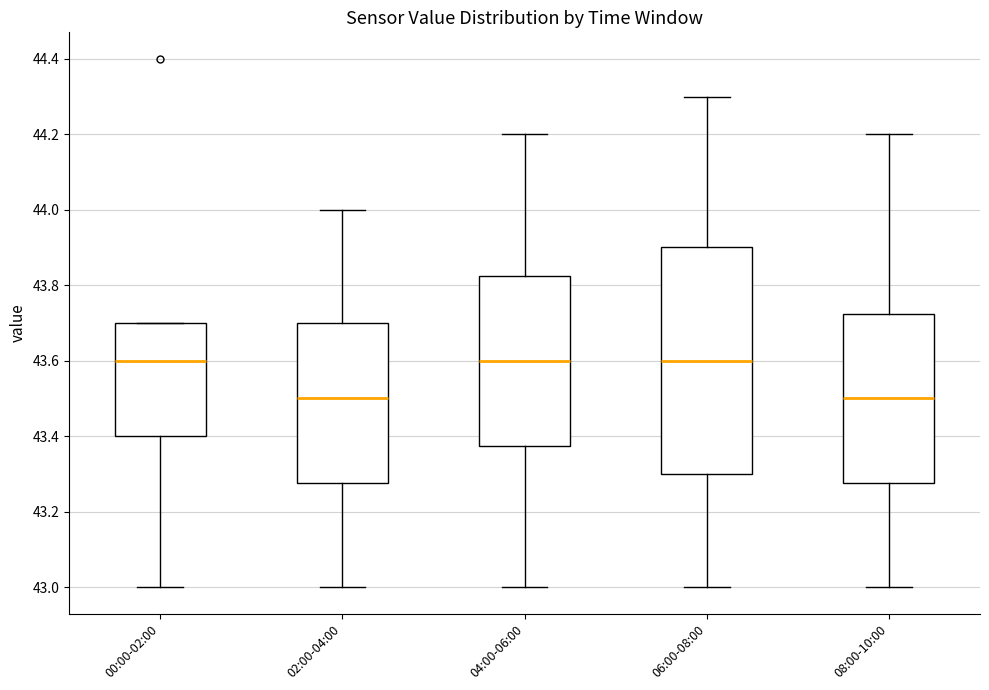

Reading left to right, read every box against the y-axis: the position of its median line, the range the box covers, and the ends of its whiskers. The values are not printed on the chart, so give them approximately, as read against the axis.

00:00-02:00: median 43.60, box 43.40 to 43.70, whiskers 43.00 to 43.70
02:00-04:00: median 43.50, box 43.28 to 43.70, whiskers 43.00 to 44.00
04:00-06:00: median 43.60, box 43.38 to 43.82, whiskers 43.00 to 44.20
06:00-08:00: median 43.60, box 43.30 to 43.90, whiskers 43.00 to 44.30
08:00-10:00: median 43.50, box 43.28 to 43.72, whiskers 43.00 to 44.20